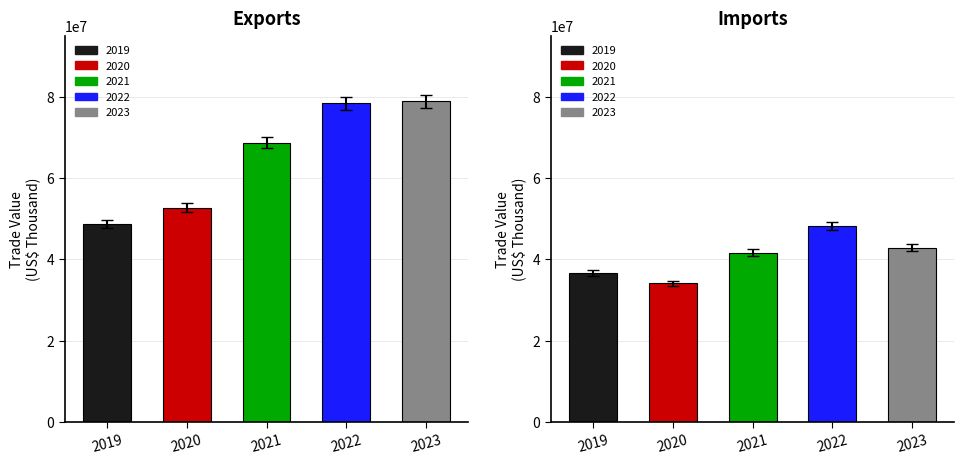

At how many categories does at least one series exceed 65961037?

3